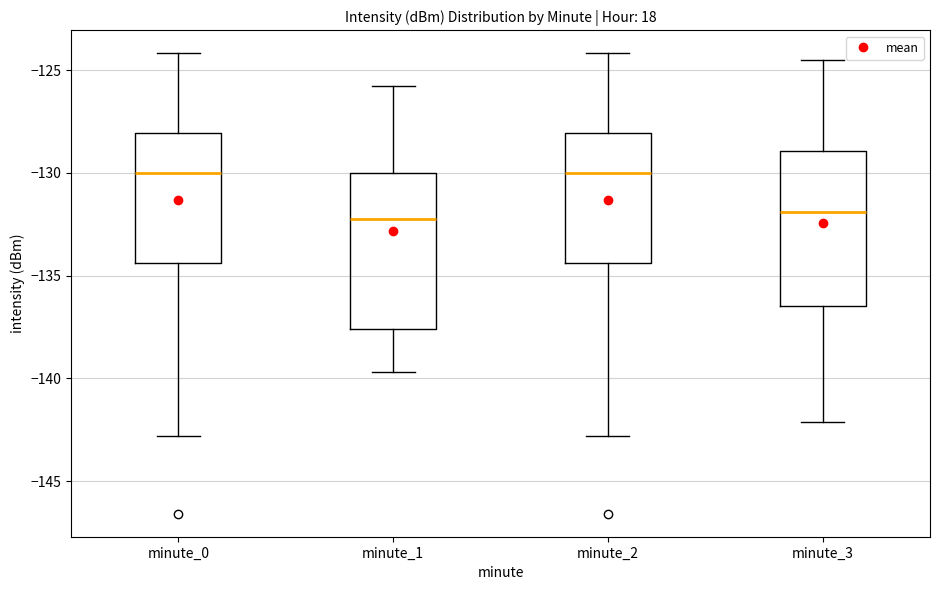

Reading left to right, read every box against the y-axis: the position of its median line, the range the box covers, and the ends of its whiskers. The values are not printed on the chart, so give them approximately, as read against the axis.

minute_0: median -130.0, box -134.5 to -128.0, whiskers -143.0 to -124.0
minute_1: median -132.0, box -137.5 to -130.0, whiskers -139.5 to -126.0
minute_2: median -130.0, box -134.5 to -128.0, whiskers -143.0 to -124.0
minute_3: median -132.0, box -136.5 to -129.0, whiskers -142.0 to -124.5